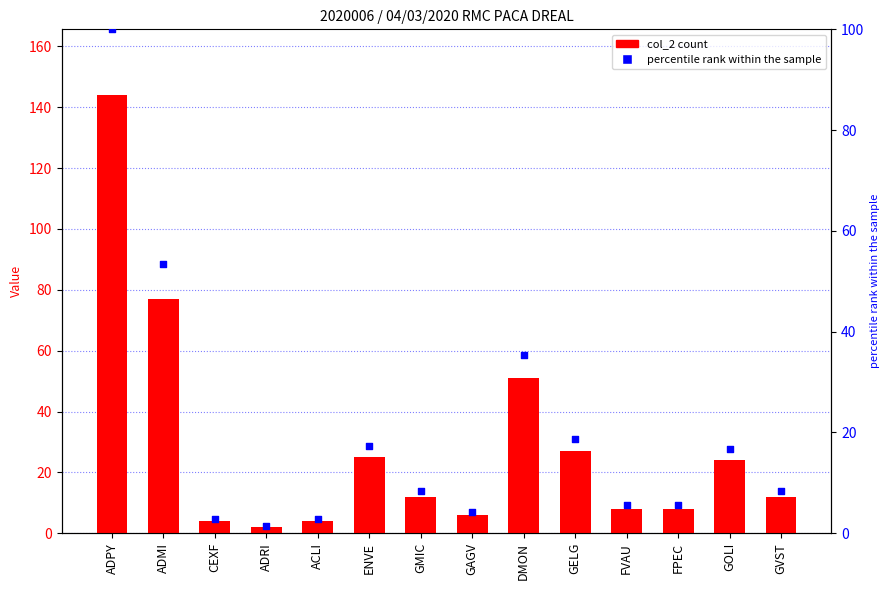

At which category is the sum across all series the highest?

ADPY